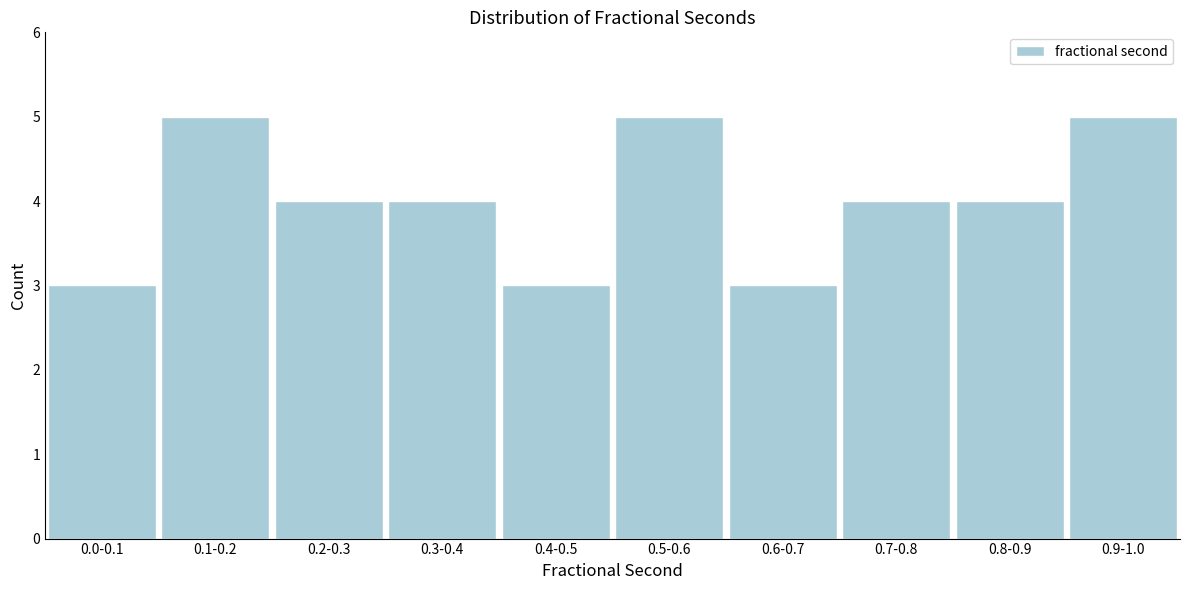

Reading left to right, list all the values displayed in this chart.

3	5	4	4	3	5	3	4	4	5